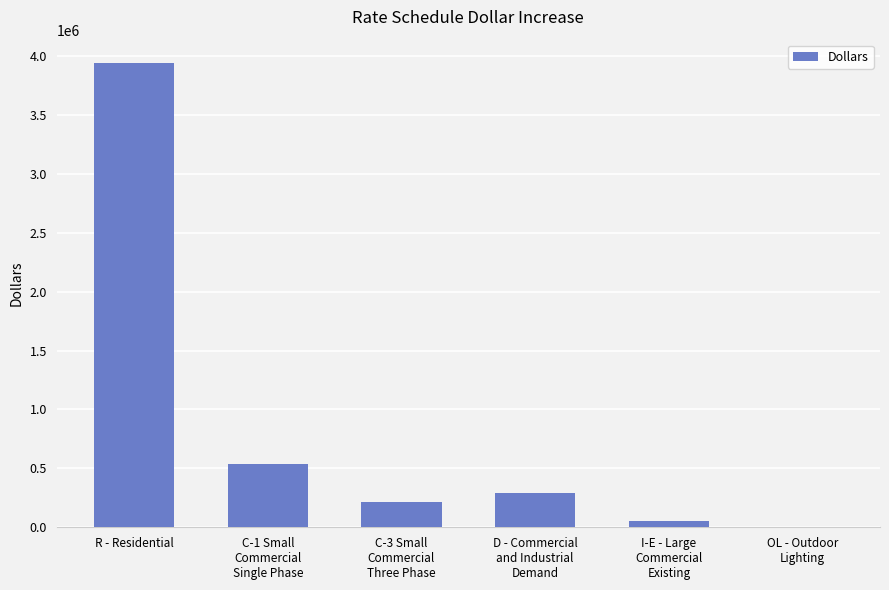

At which category does the chart reach its peak across all series?

R - Residential